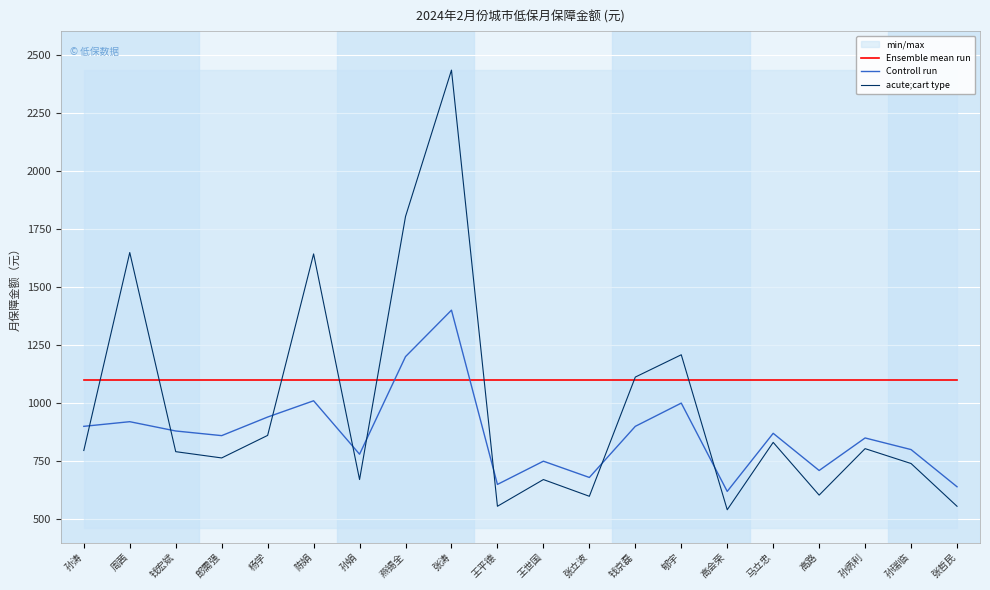

What is the label of the 8th point from the right?

钱京磊